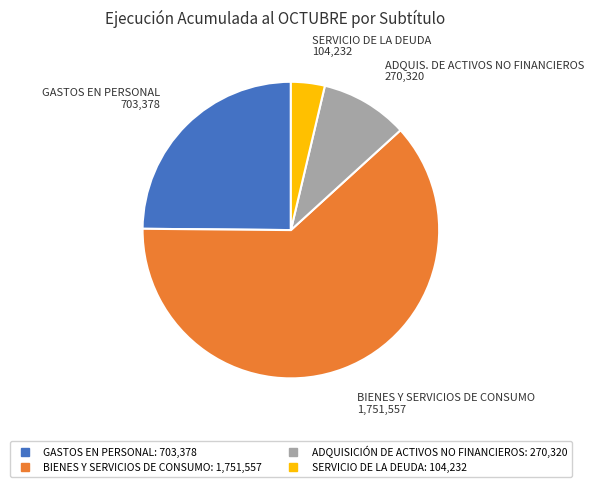

Is the sum of ADQUISICIÓN DE ACTIVOS NO FINANCIEROS and GASTOS EN PERSONAL greater than half?

No